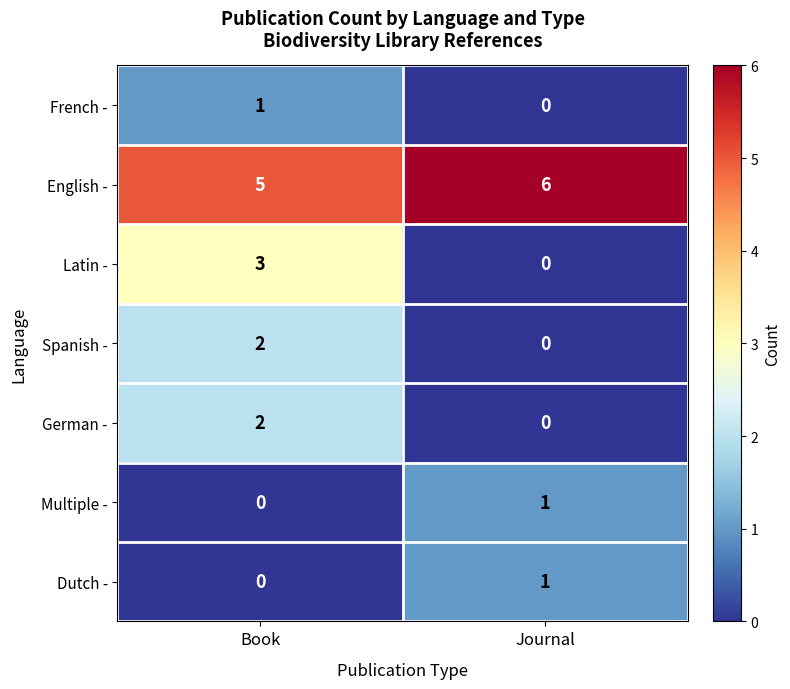

What is the maximum value shown in the chart?

6